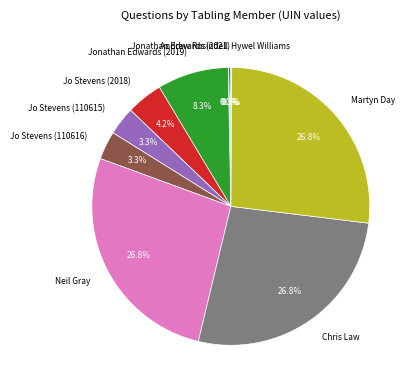

Does Martyn Day account for over 50% of the chart?

No